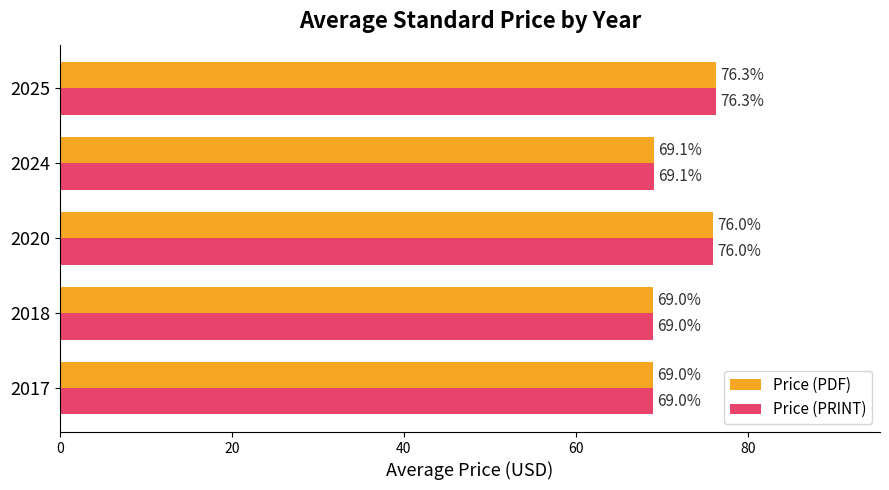

At which category is the sum across all series the highest?

2025